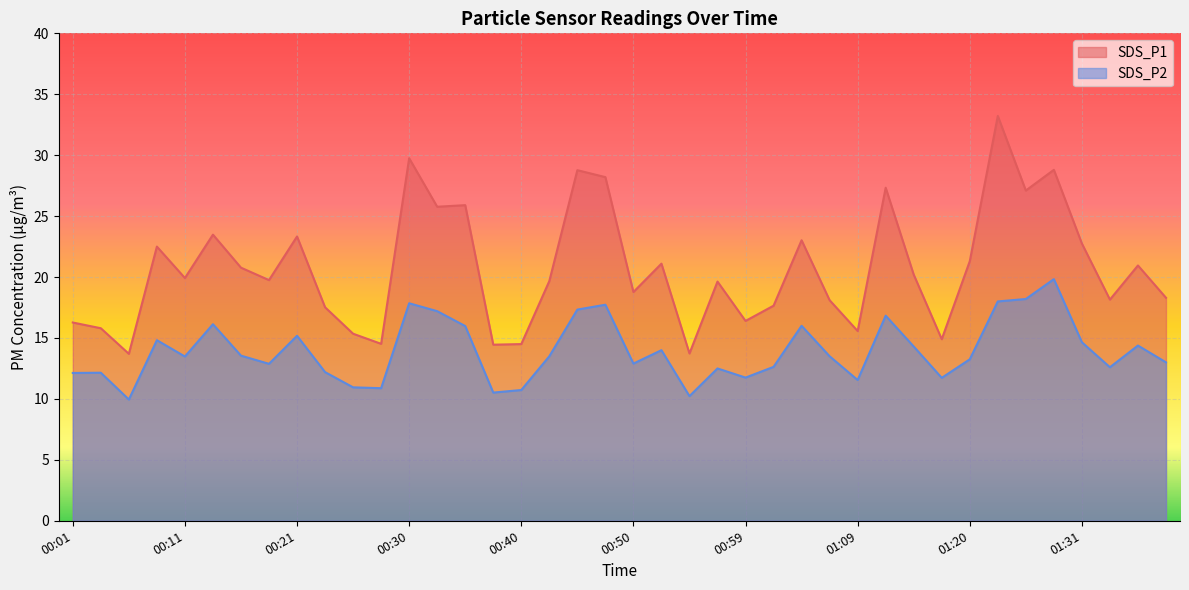

At which label does SDS_P2 first exceed 13?

00:08